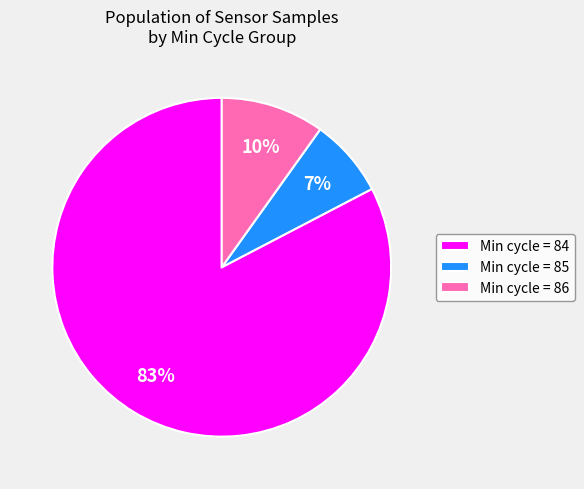

What percentage is the Min cycle = 84 slice, to the nearest percent?

83%